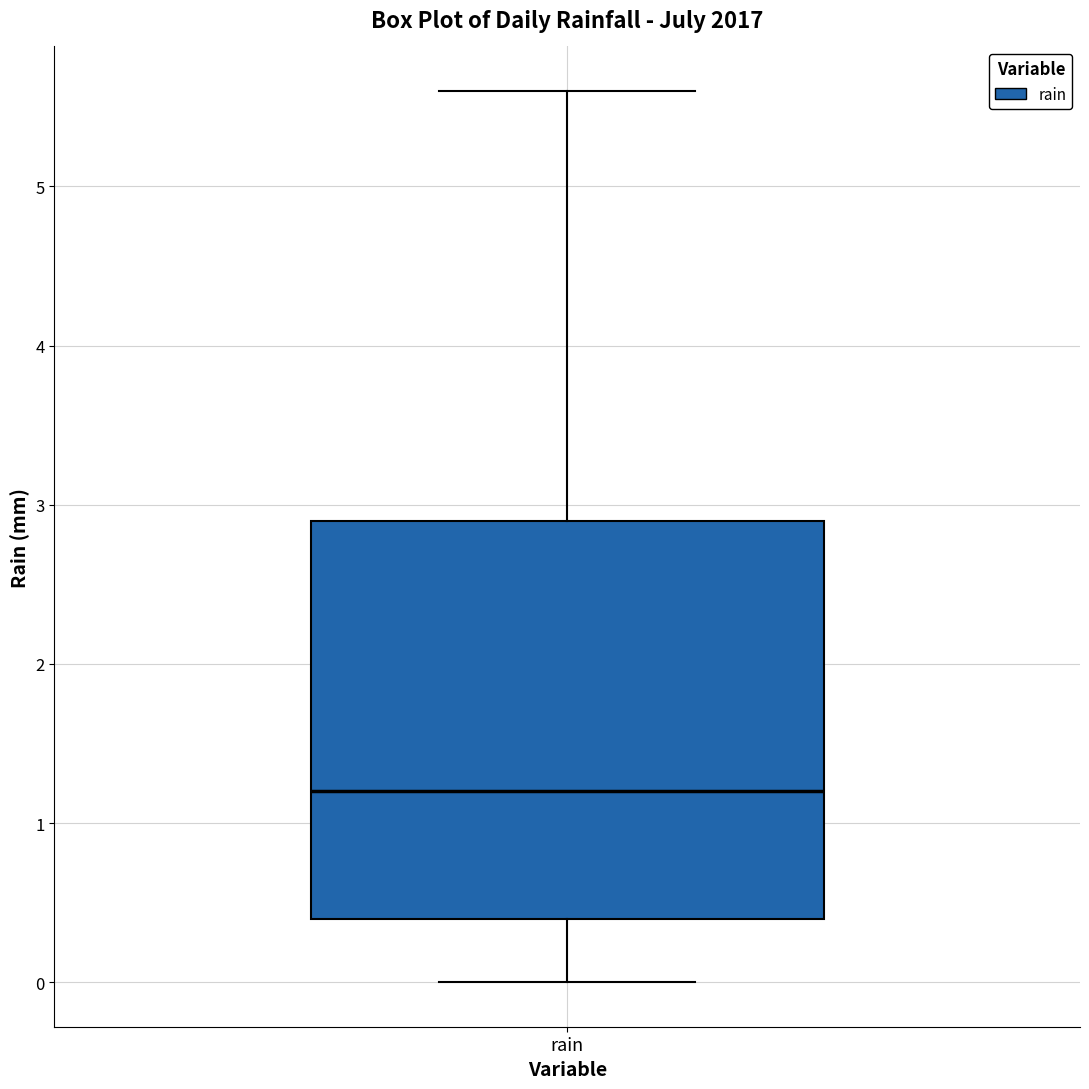

Transcribe this box plot: give where the median line is, the range the box spans, and where the two whiskers end, as read against the y-axis. The values are not printed on the chart, so give them approximately, as read against the axis.

median 1.2, box 0.4 to 2.9, whiskers 0.0 to 5.6